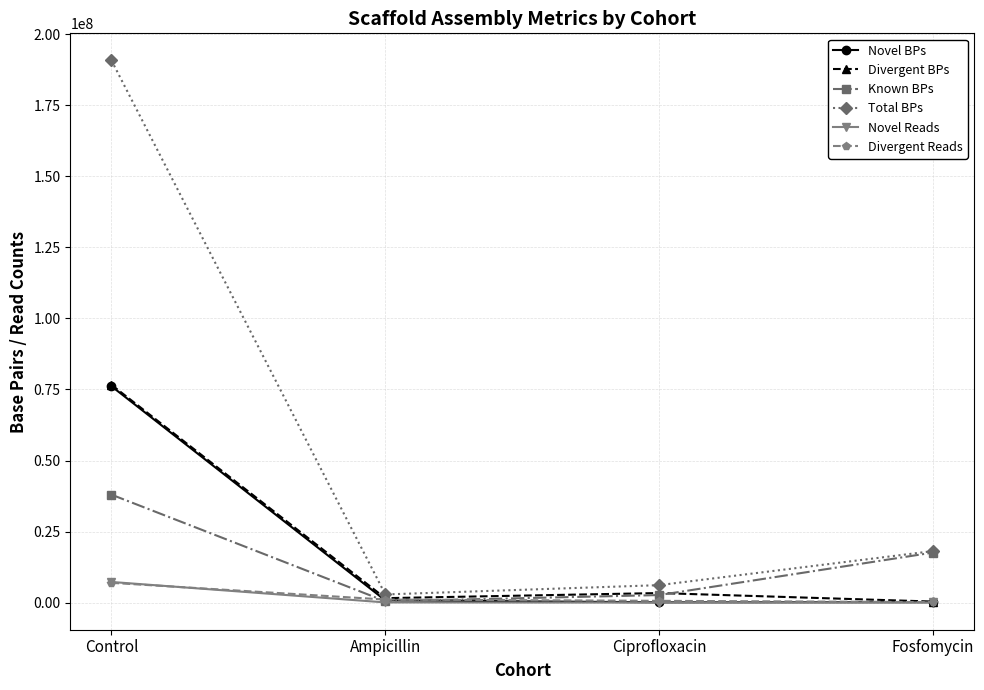

Which series has the largest total across all categories?

Total BPs